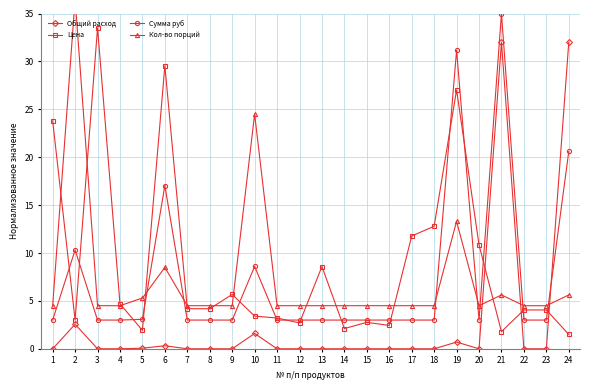

How many times do Сумма руб and Кол-во порций cross each other?

7